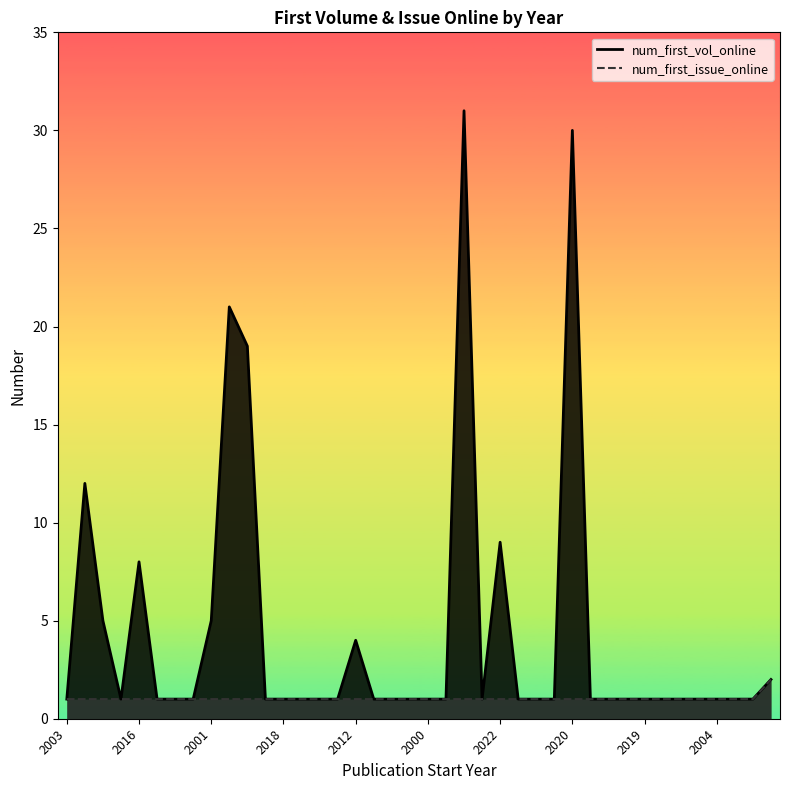

What is the maximum value shown in the chart?

31